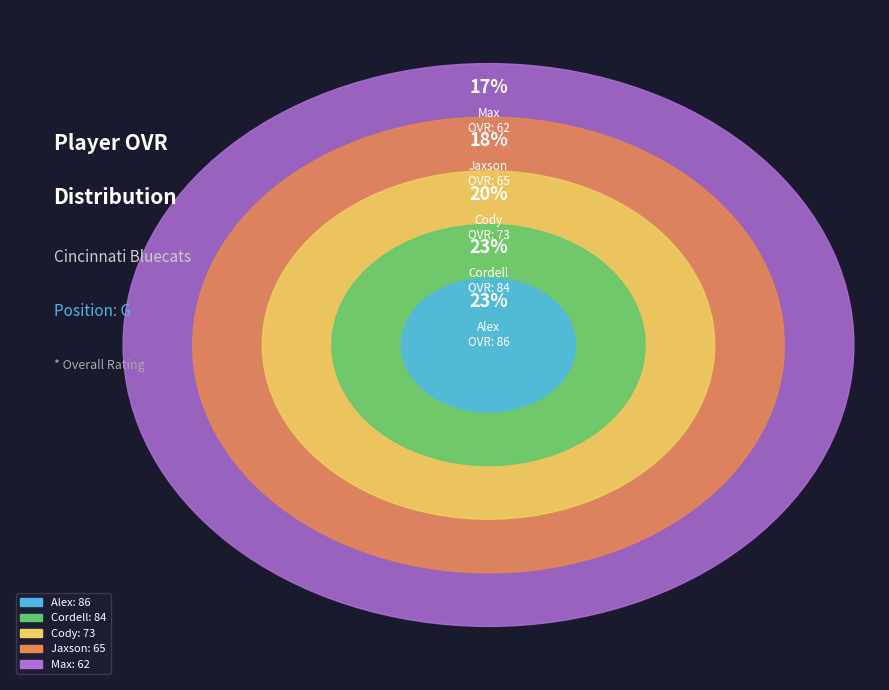

Do Cordell and Jaxson together represent more than half of the pie?

No